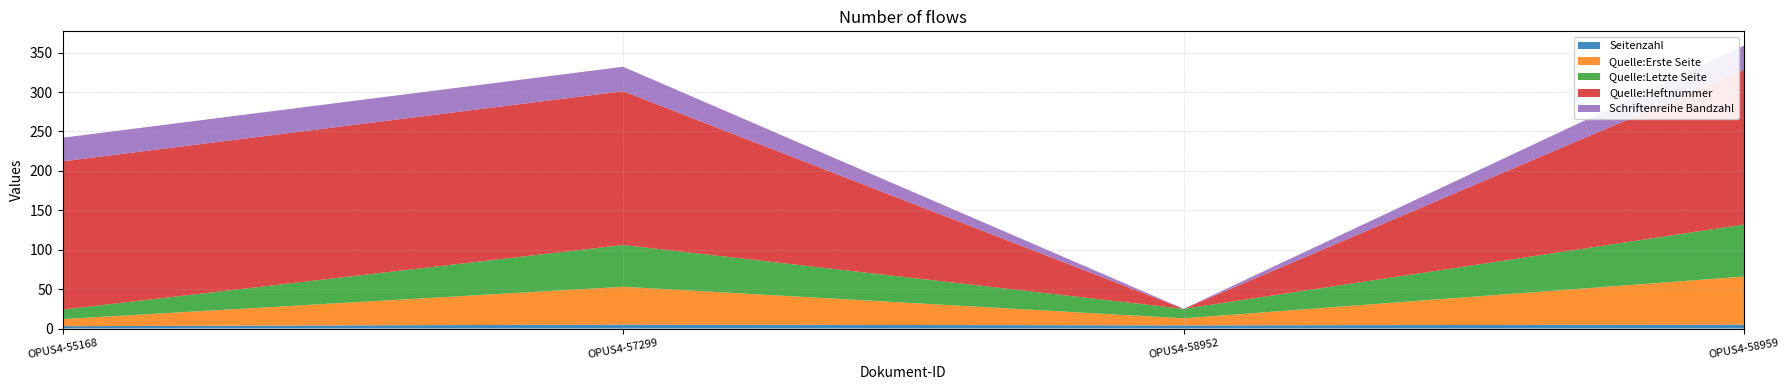

Reading left to right, what are all the values shown in this chart?

Seitenzahl: 3	5	4	5
Quelle:Erste Seite: 9	48	9	61
Quelle:Letzte Seite: 12	53	12	66
Quelle:Heftnummer: 188	195	0	196
Schriftenreihe Bandzahl: 30	31	0	31